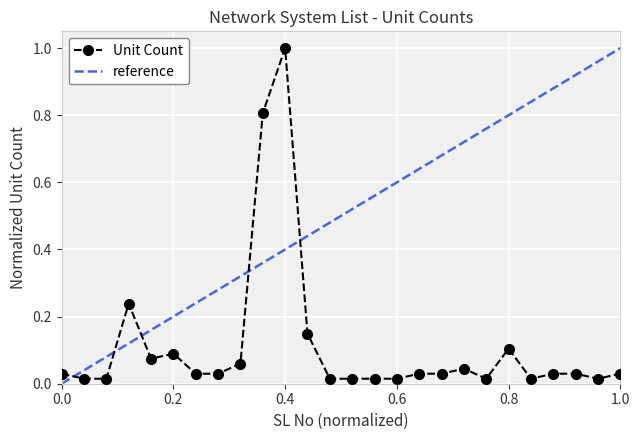

How many points are lower than both their immediate neighbors (excluding endpoints)?

4